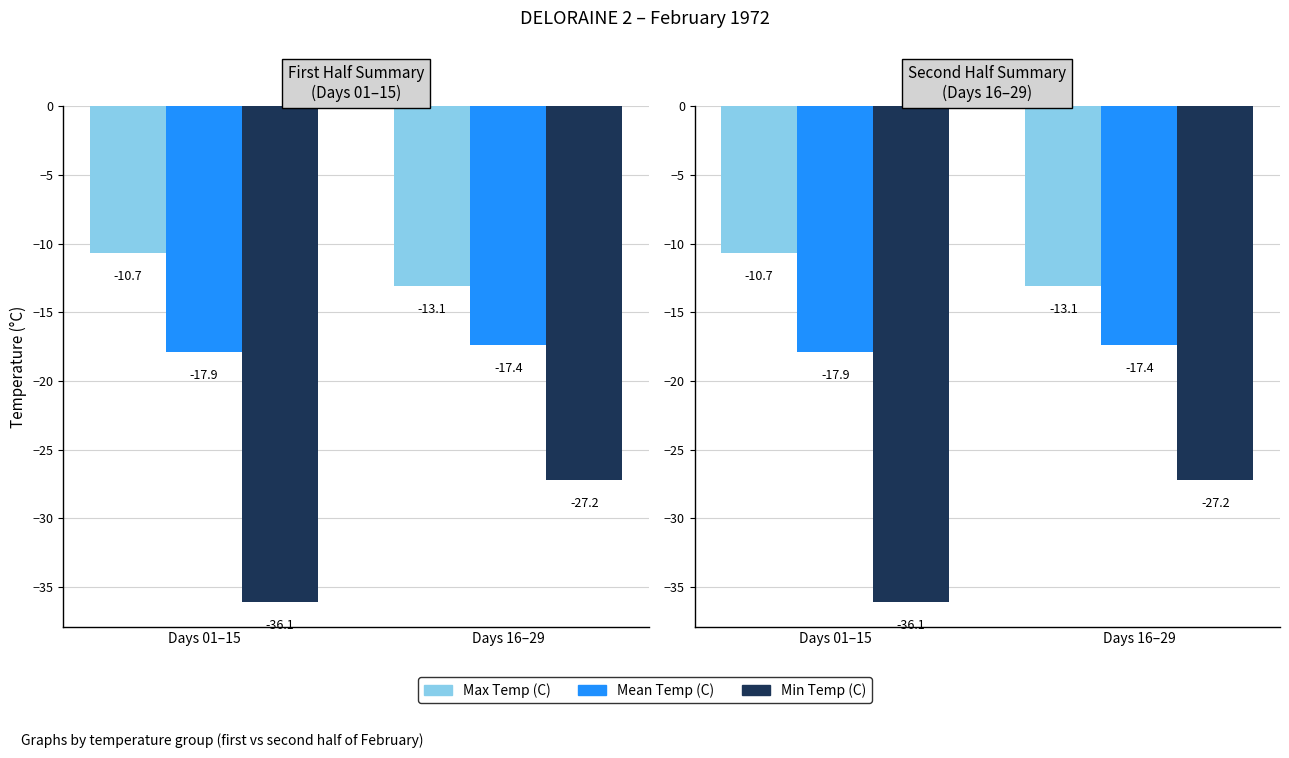

The value of Max Temp (C) at Days 16–29 is -13.1. True or false?

True